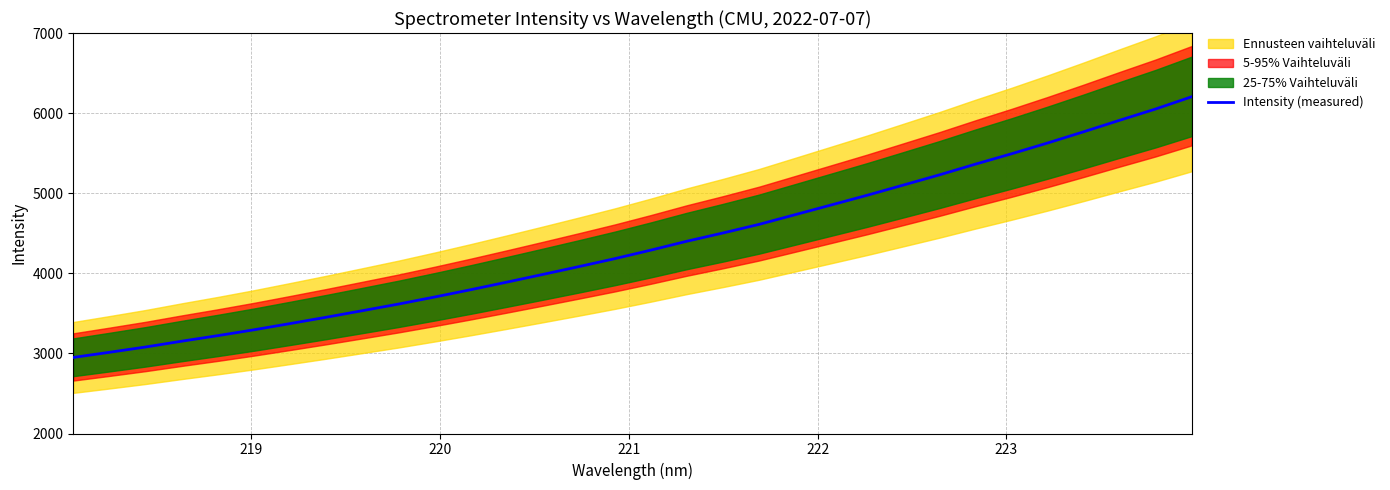

What is the minimum value for Intensity (measured)?

2949.6